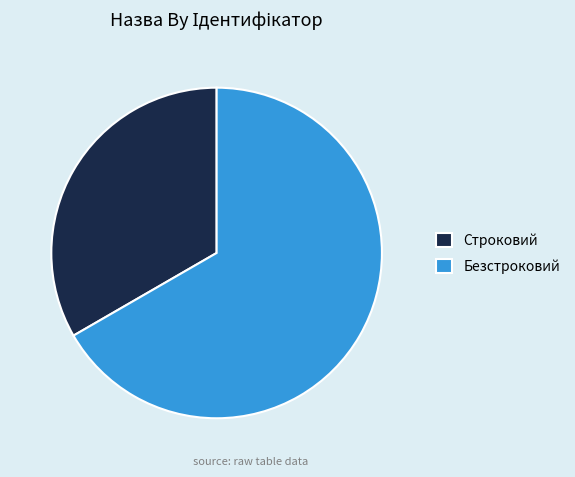

Is it true that Строковий is 48% of the pie?

False